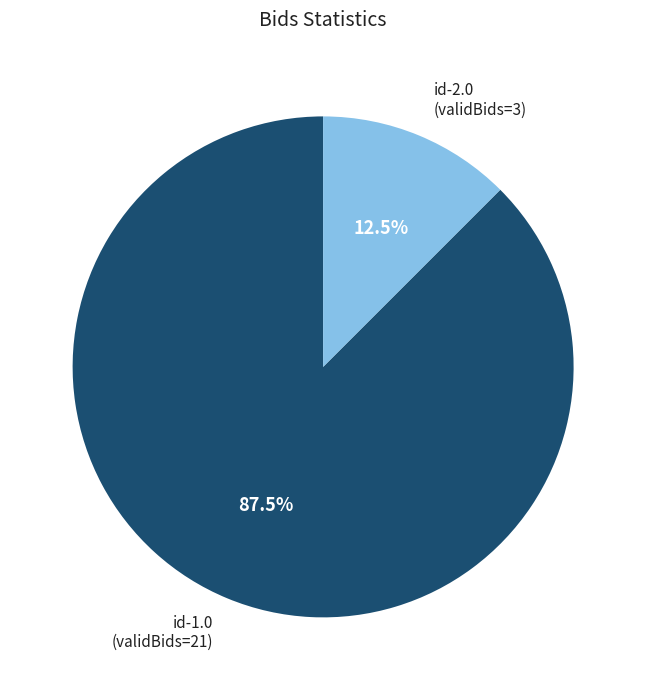

How many segments does this pie chart have?

2